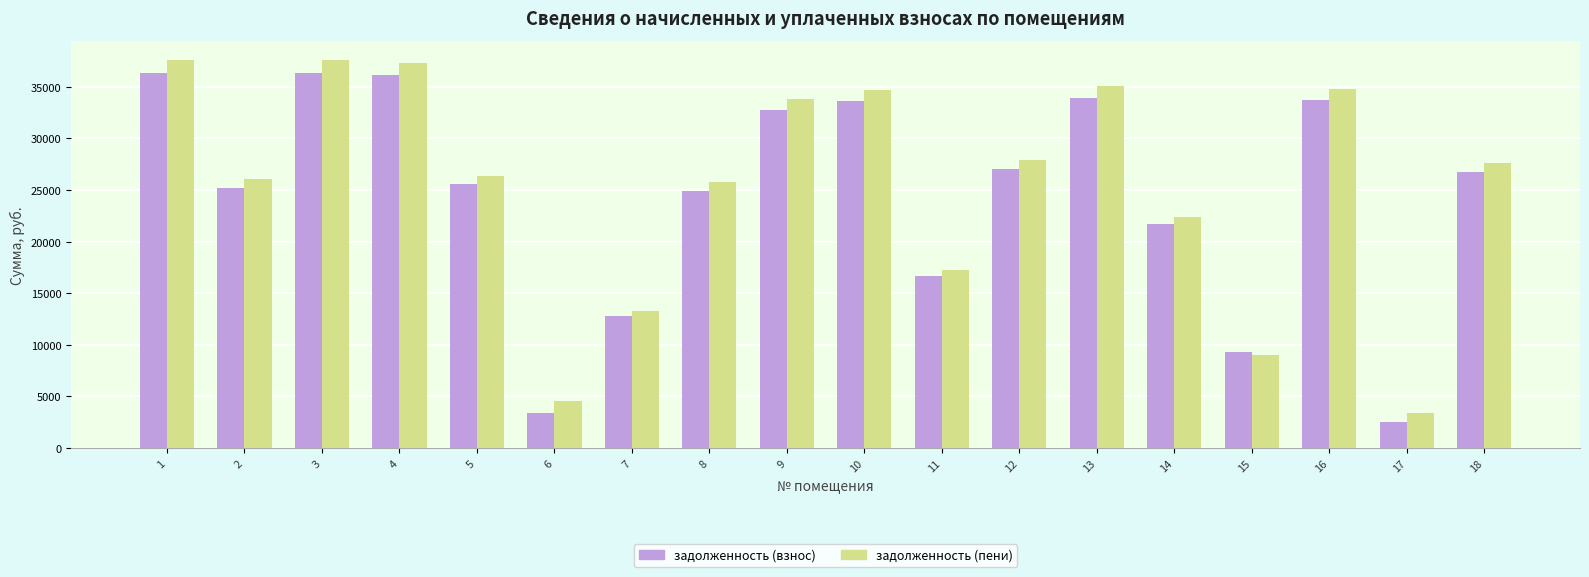

How many categories are shown in the chart?

18